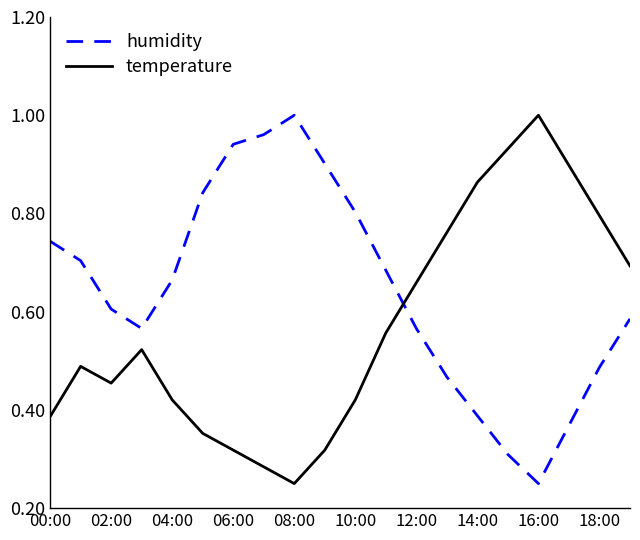

Which series has the largest total across all categories?

humidity